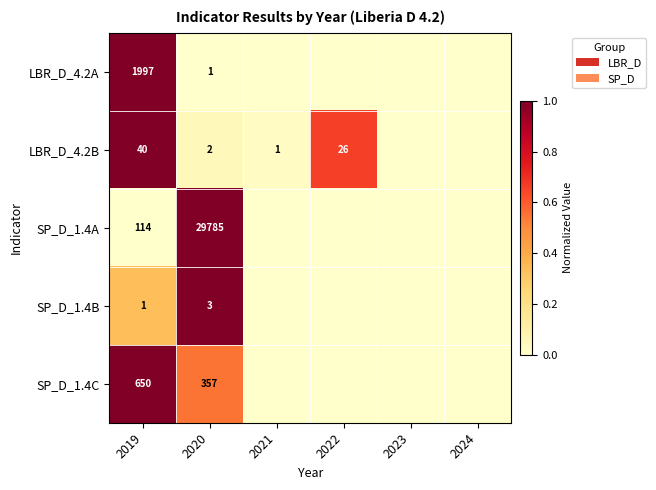

The LBR_D_4.2A series shows 2 at 2020. True or false?

False